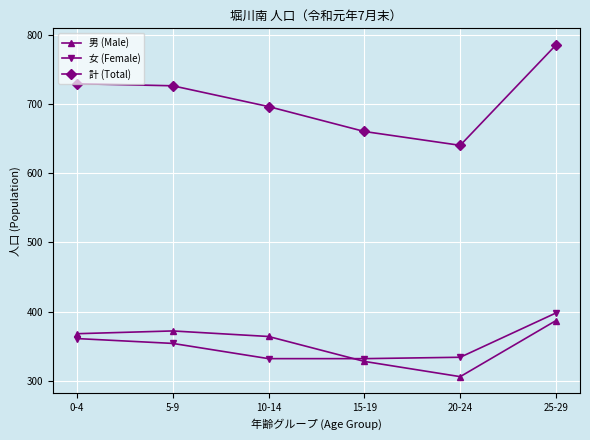

How many values in the 計 (Total) series are below 726?

3